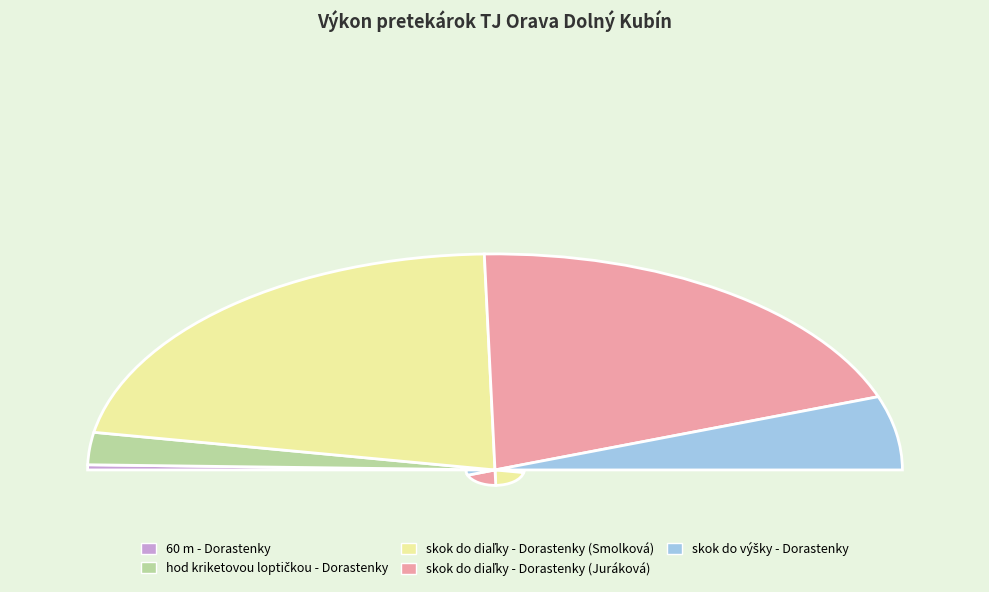

What percentage is the 60 m - Dorastenky slice, to the nearest percent?

1%